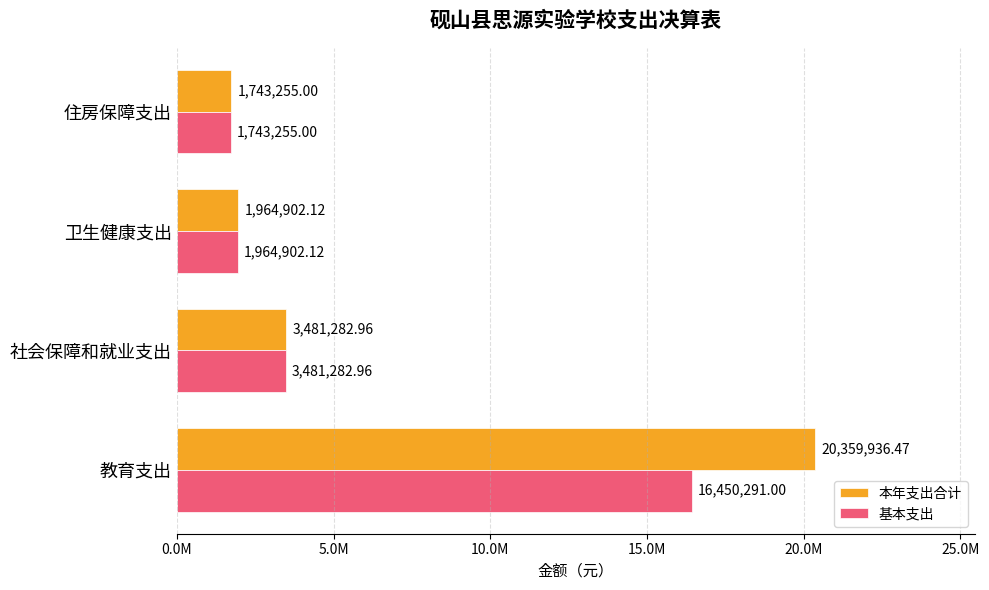

What are all the series names shown in the legend?

本年支出合计, 基本支出